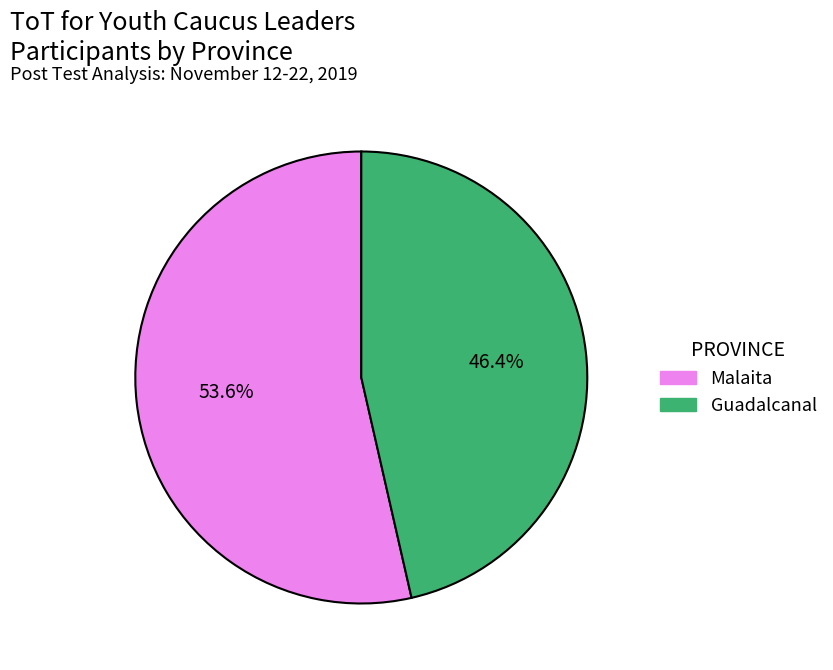

To the nearest percent, what portion does Malaita represent?

54%